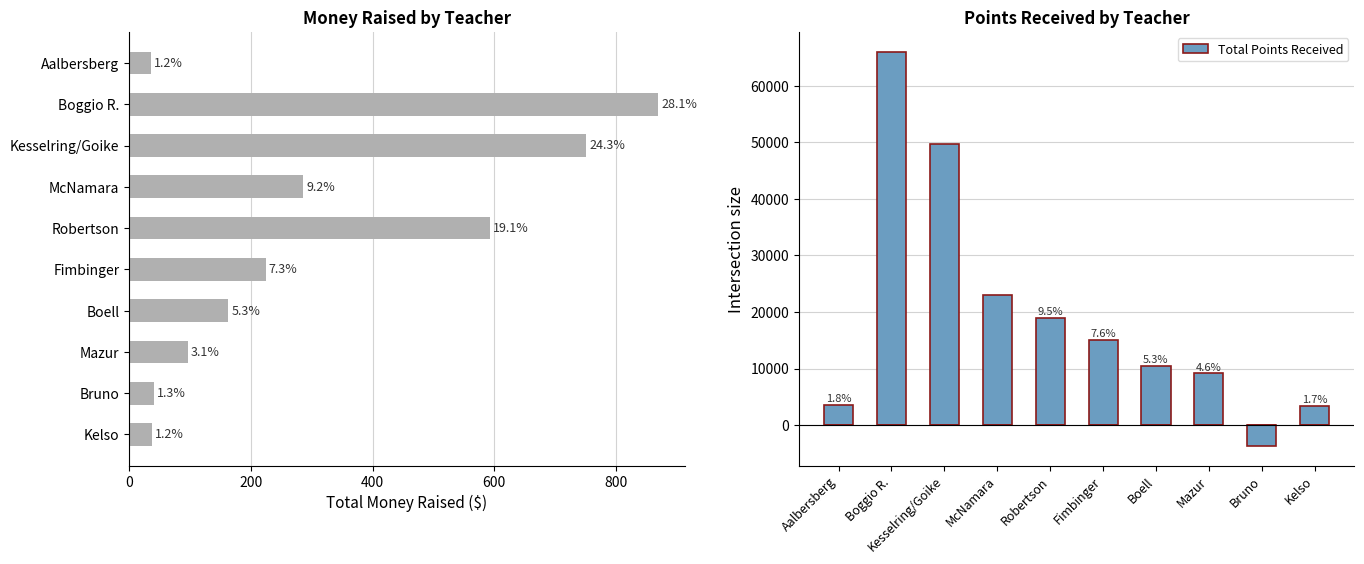

Rank the series at Boell from lowest to highest value.

Total Money Raised, Total Points Received